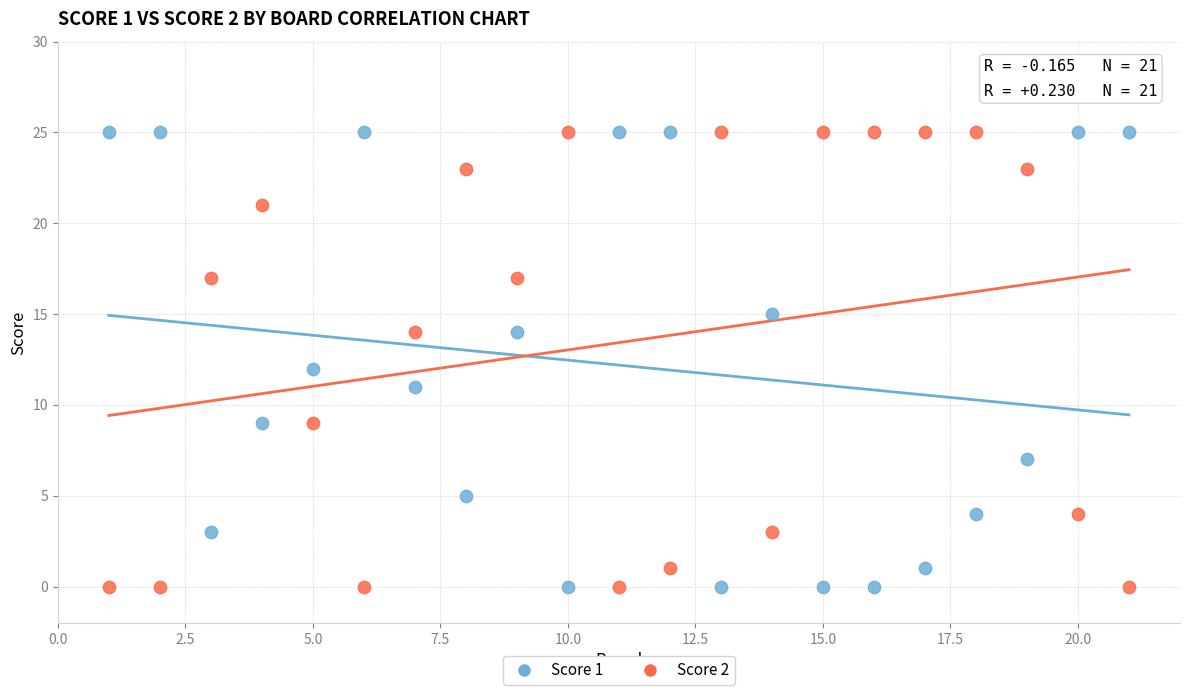

Across all data points, what is the range of Y values (max minus min)?

25